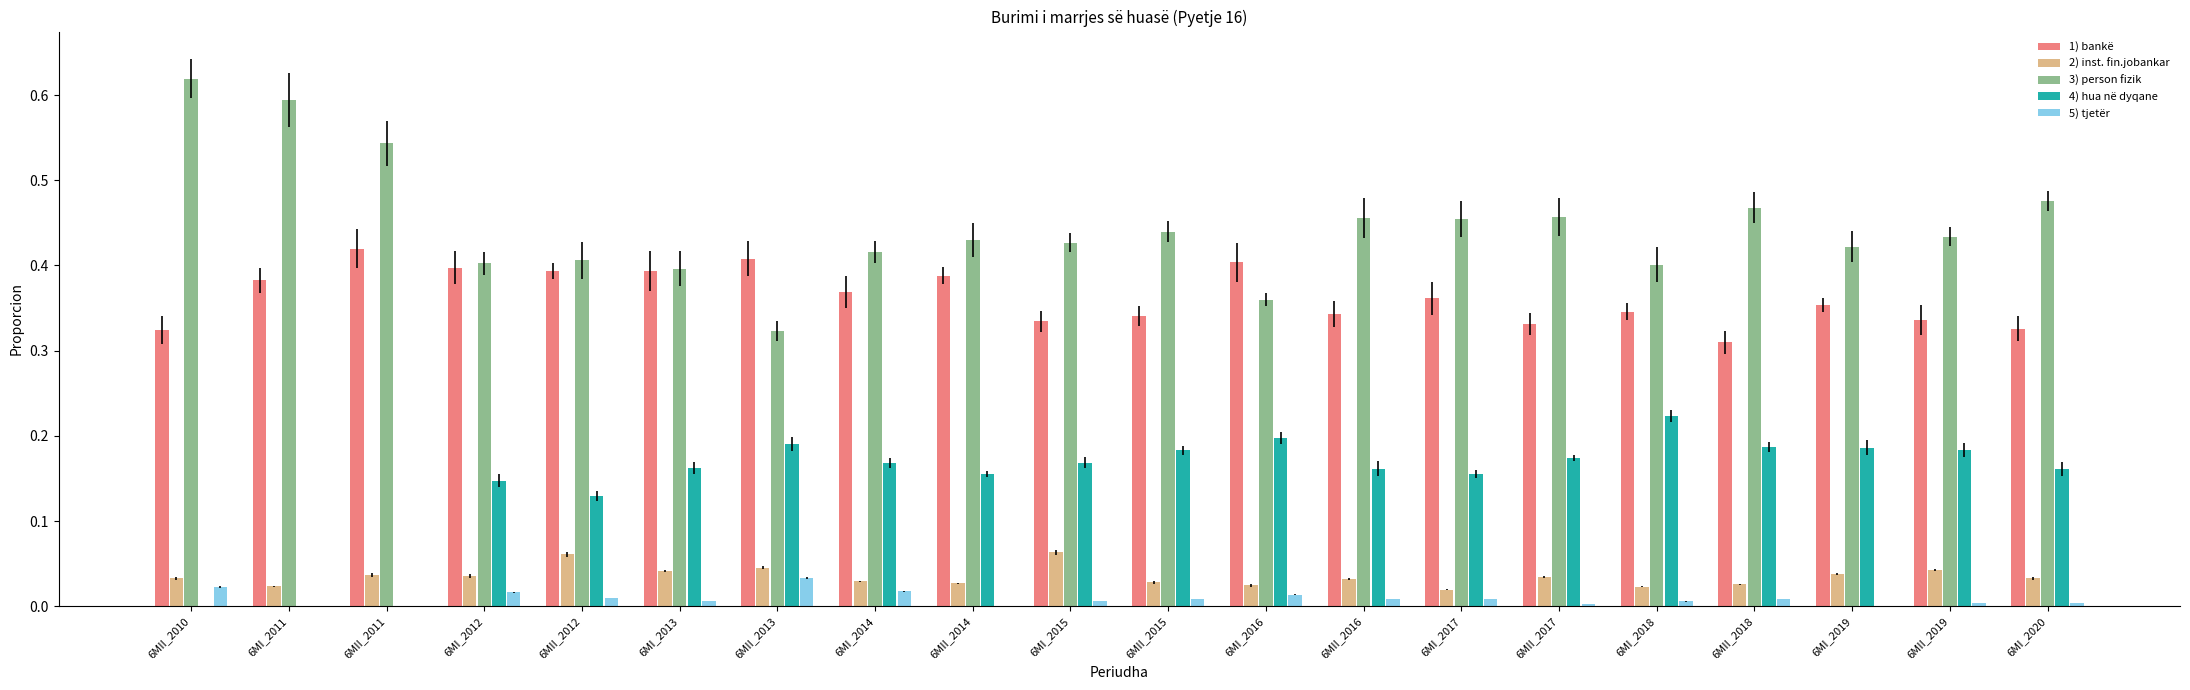

Is the value of 4) hua në dyqane at 6MII_2019 greater than the value of 1) bankë at 6MI_2013?

No